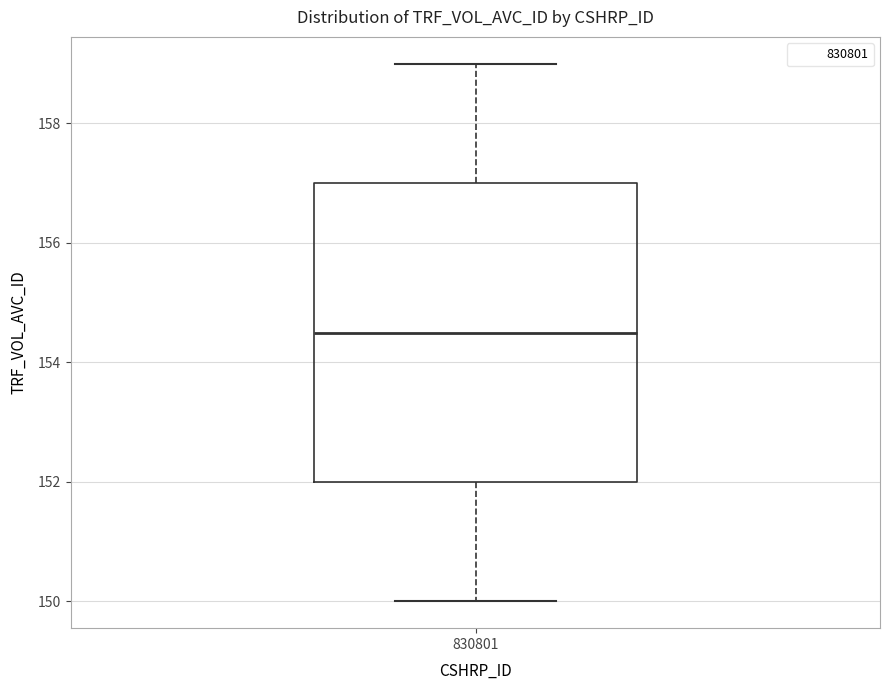

Where does the upper whisker of the box at x = 830801 end on the y-axis? The values are not printed on the chart, so give them approximately, as read against the axis.

159.0